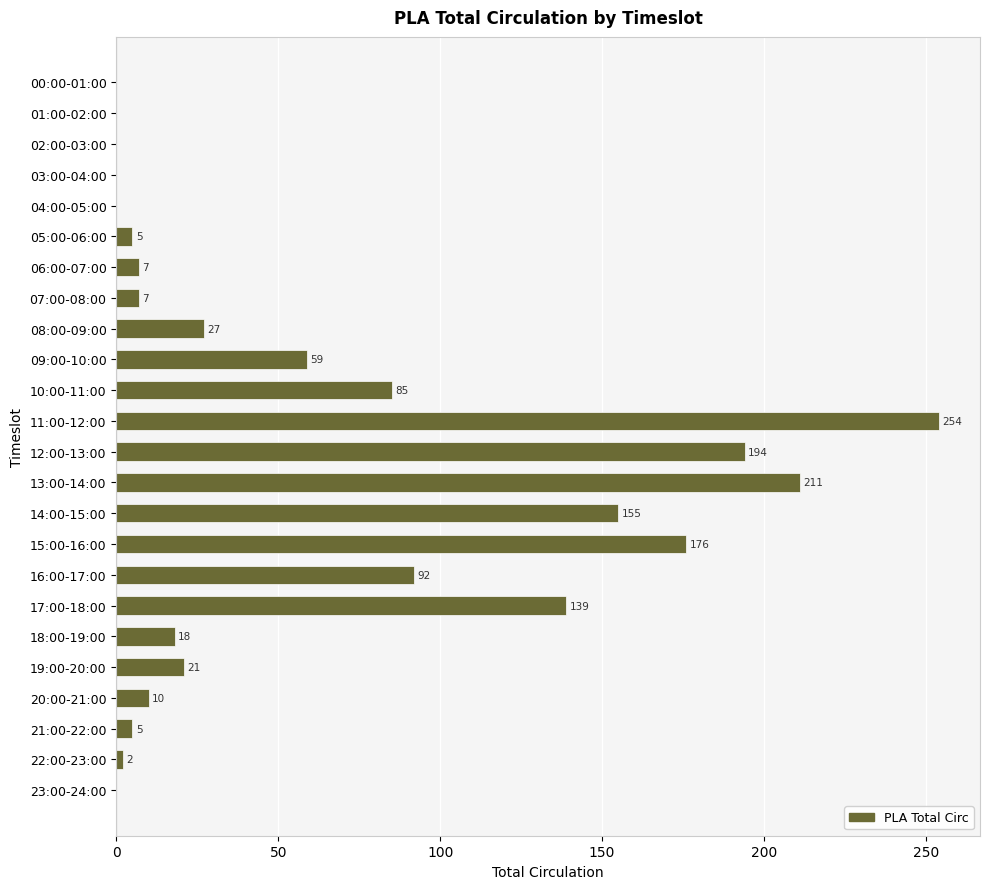

Is it true that the value at 17:00-18:00 is 139?

True